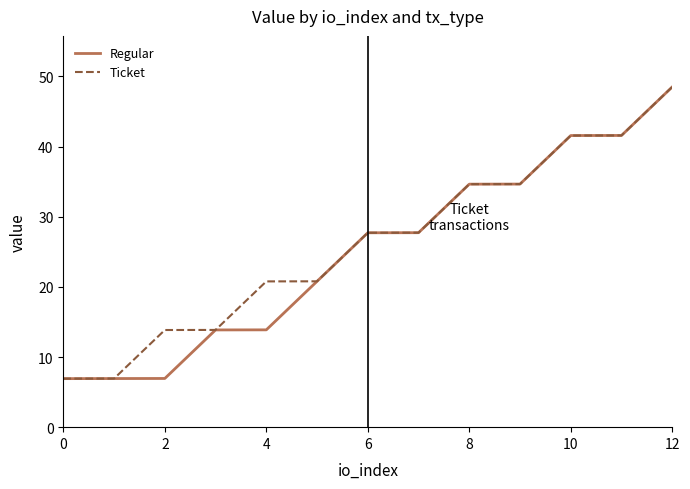

What is the smallest value displayed?

6.9